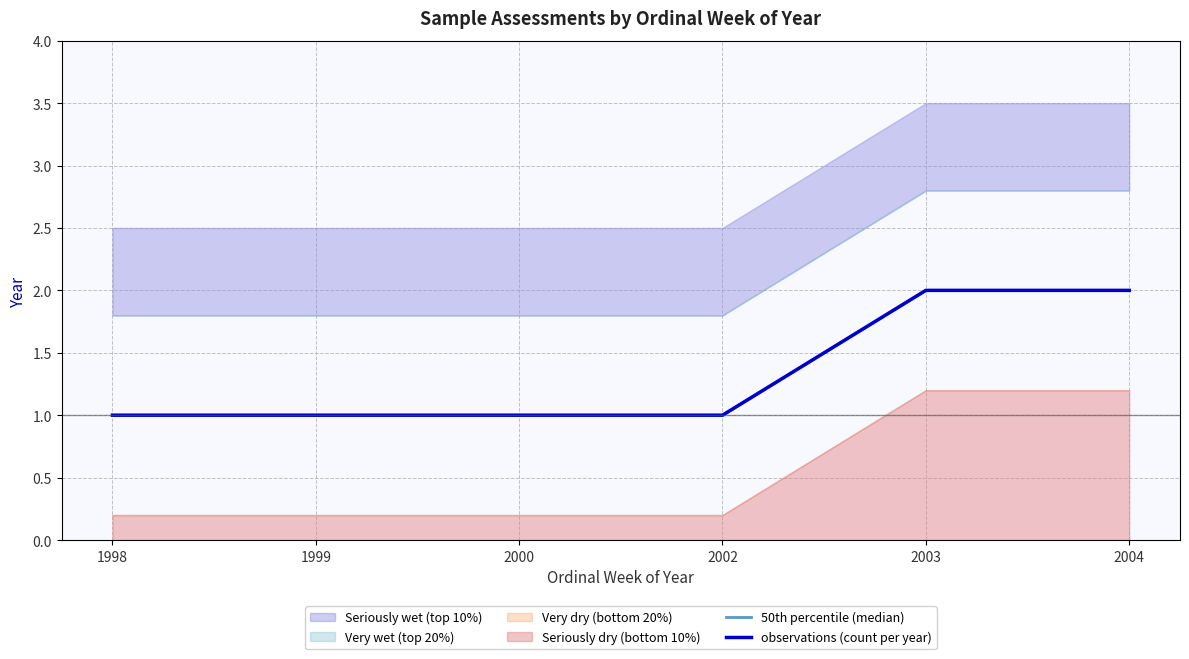

What is the sum of the 50th percentile (median) values at 1998 and 2000?

2